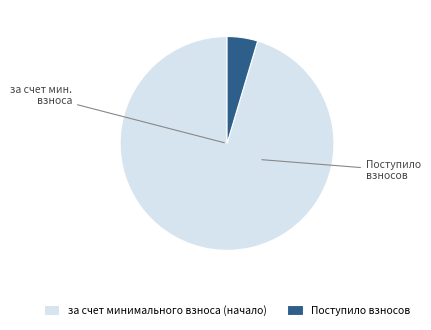

To the nearest percent, what portion does Поступило взносов represent?

5%